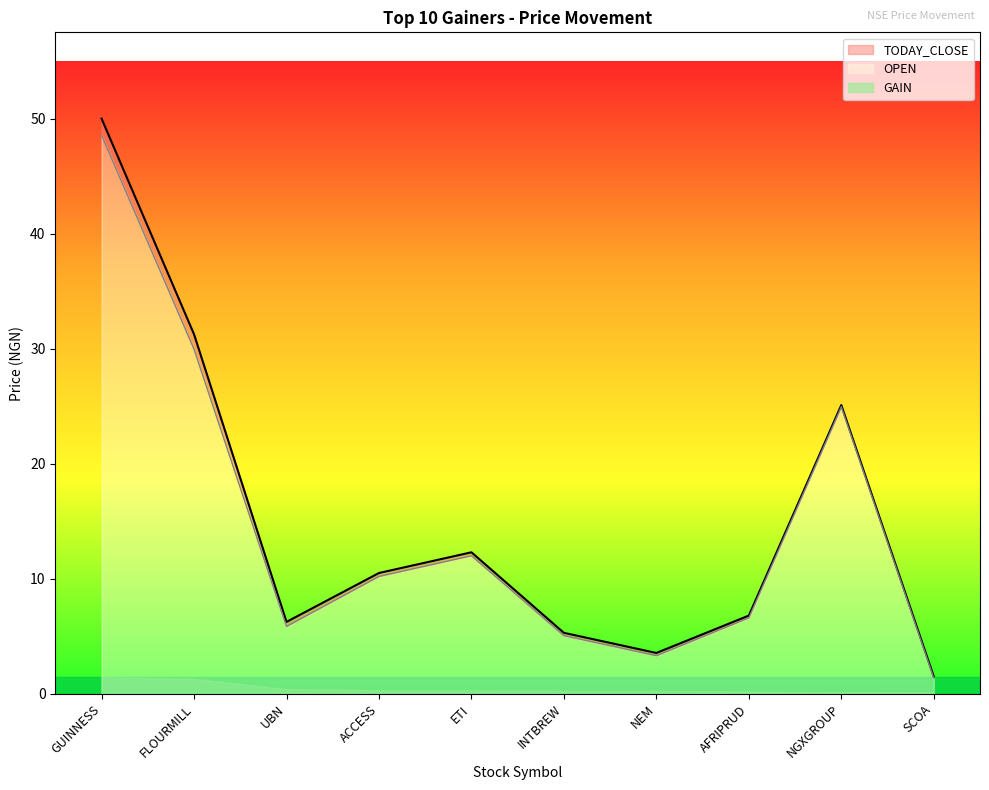

Is the value of TODAY_CLOSE at UBN greater than the value of OPEN at GUINNESS?

No